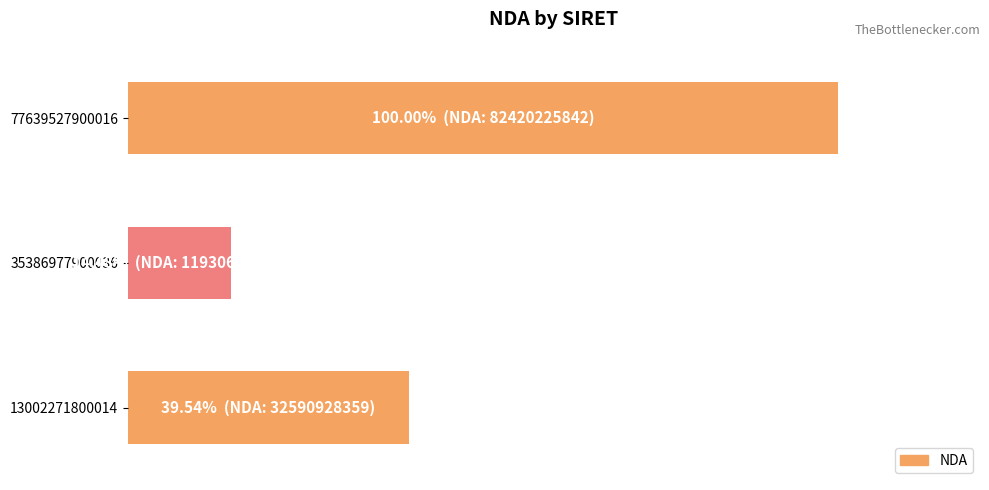

How many data points does each series have?

3